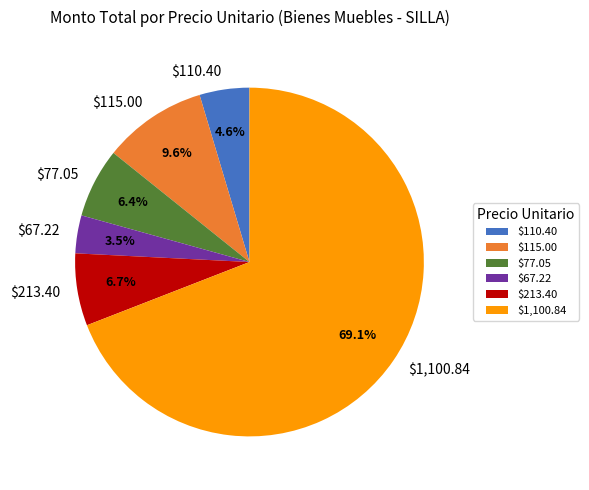

How many segments does this pie chart have?

6